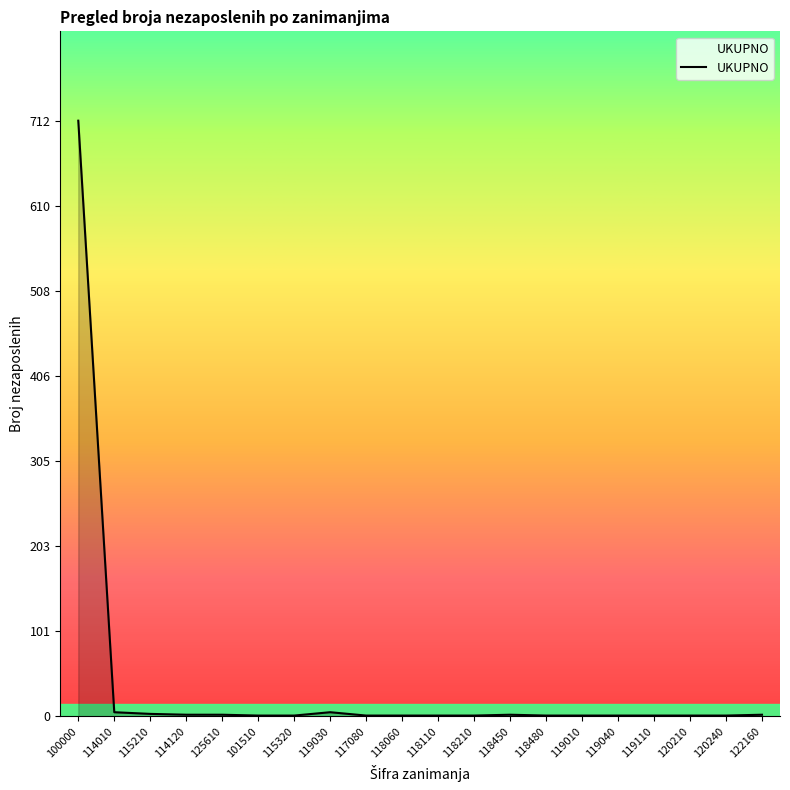

True or false: the data shows 1 at 119110.

True